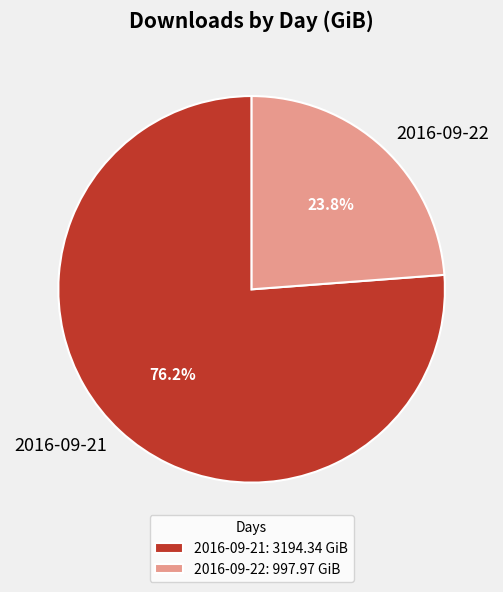

What percentage is the 2016-09-21 slice, to the nearest percent?

76%